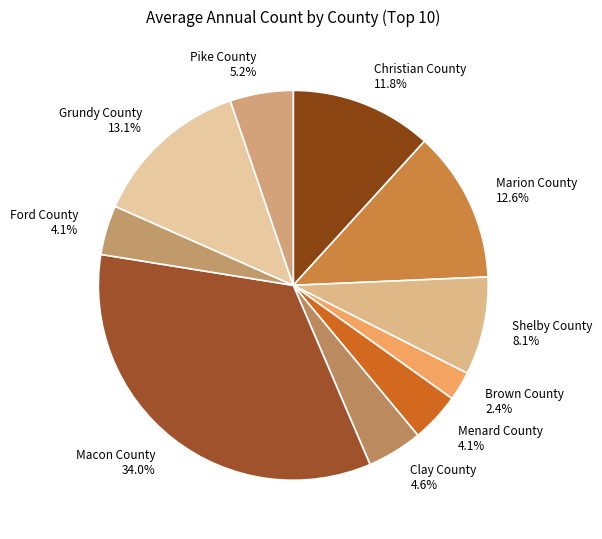

What percentage is the Ford County slice, to the nearest percent?

4%